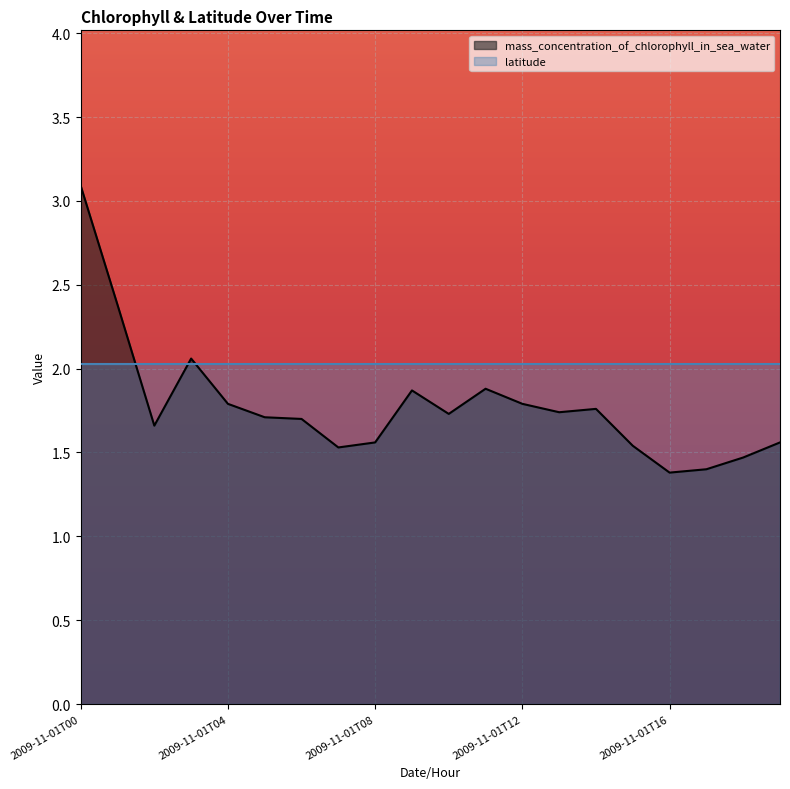

What is the value of the 2nd point from the left?

2.4